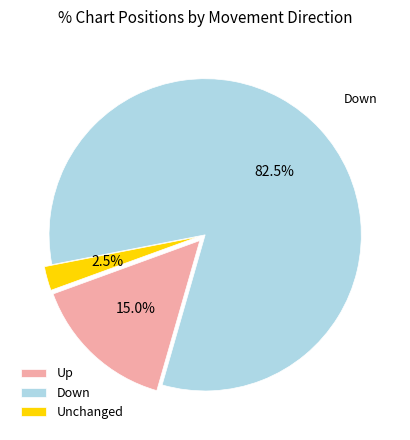

Which slice represents more than half of the pie?

Down